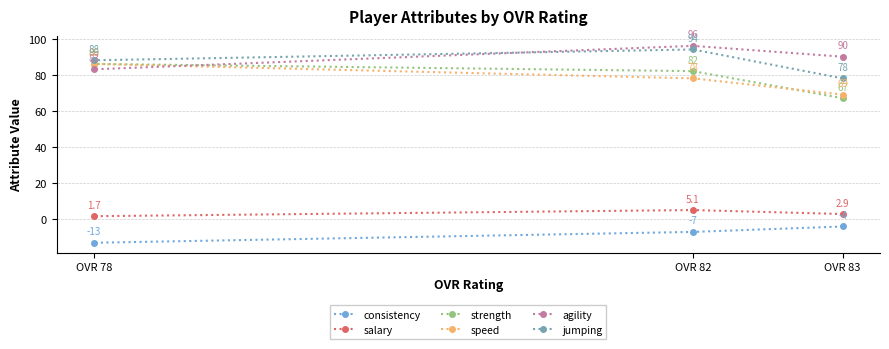

Is this an area chart (filled region under the line)?

No